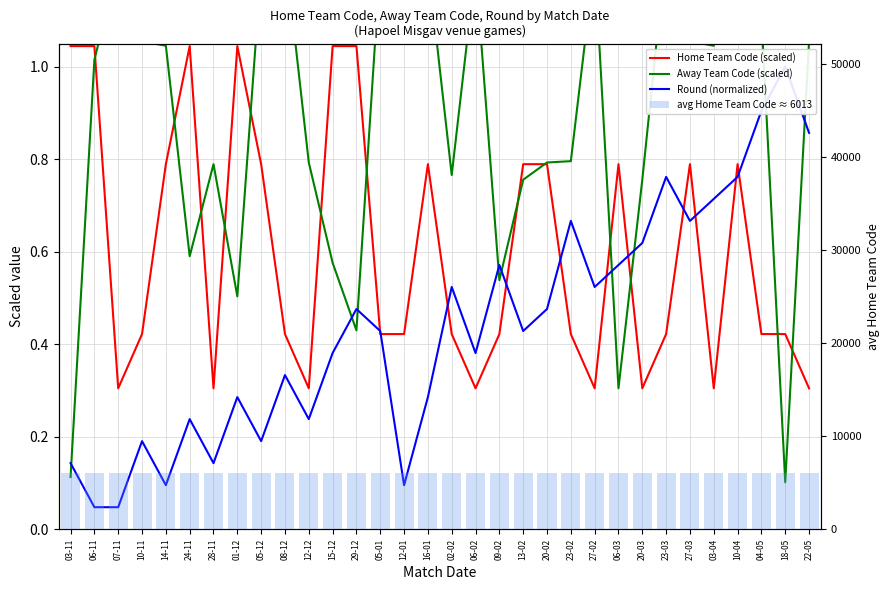

Which series changed the most between 29-12 and 05-01?

Away Team Code (scaled)